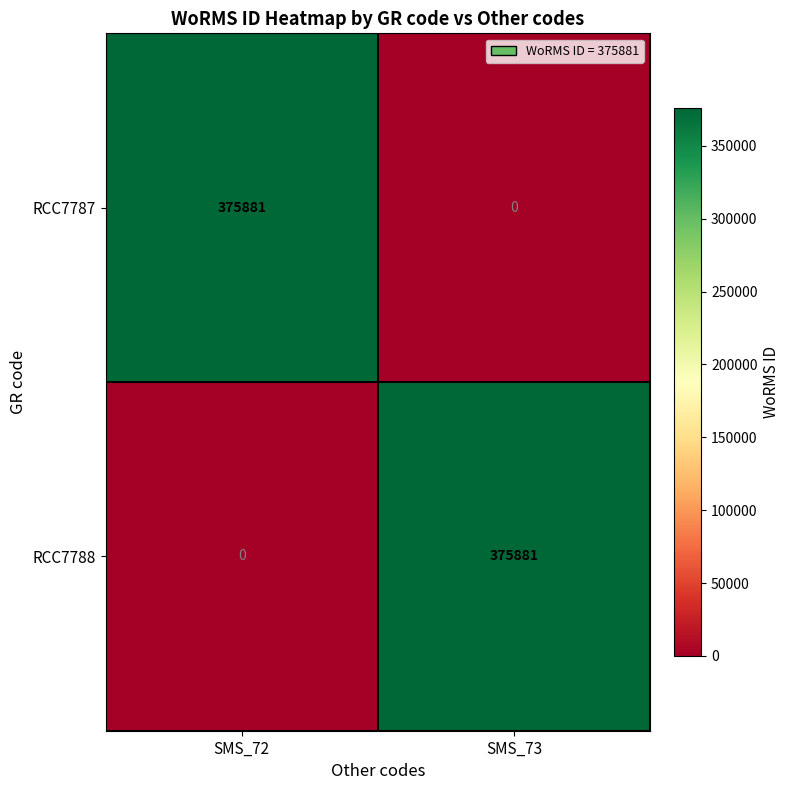

What is the sum of all RCC7788 values?

375881